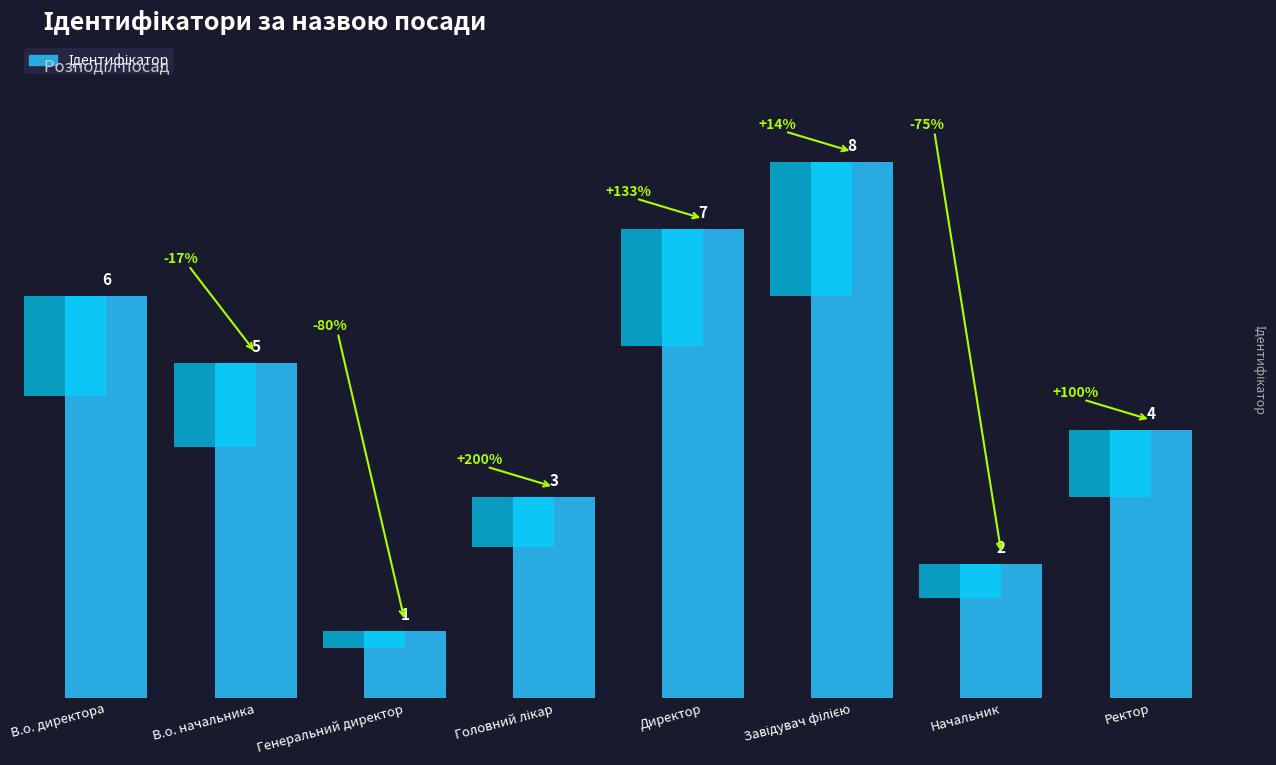

What position from the right is Начальник?

2